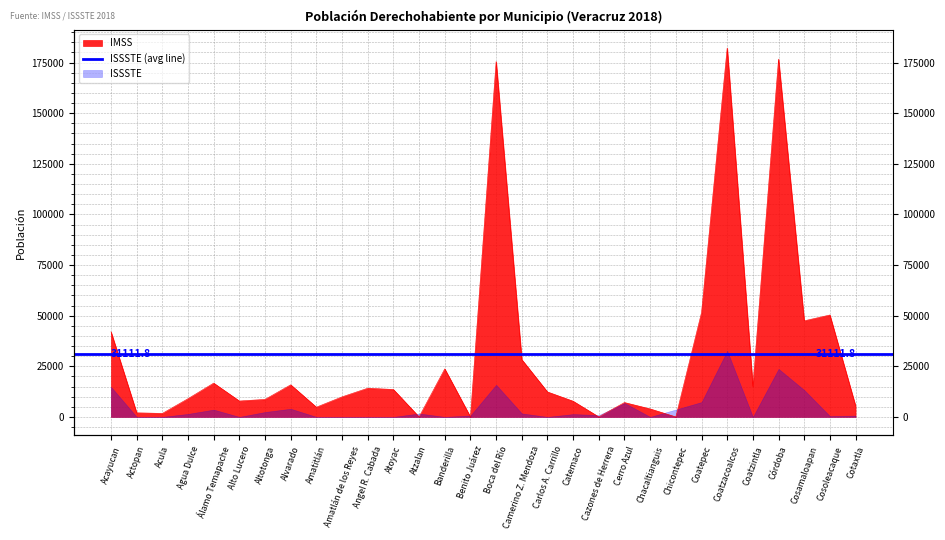

The value at Coatzintla is 26833. True or false?

False